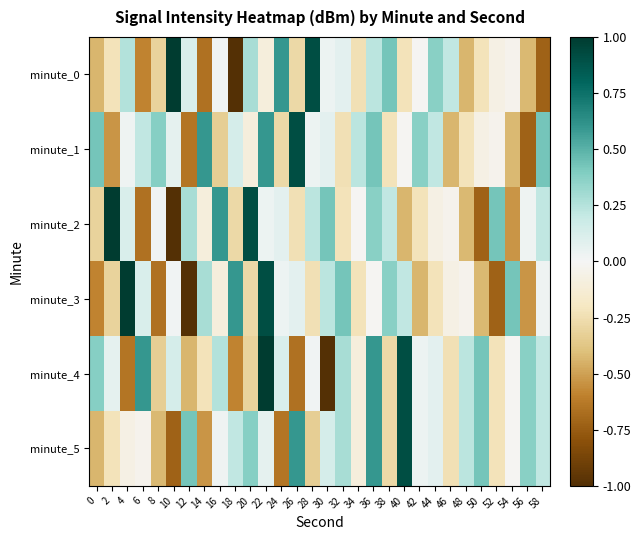

At which category does the chart reach its minimum across all series?

18